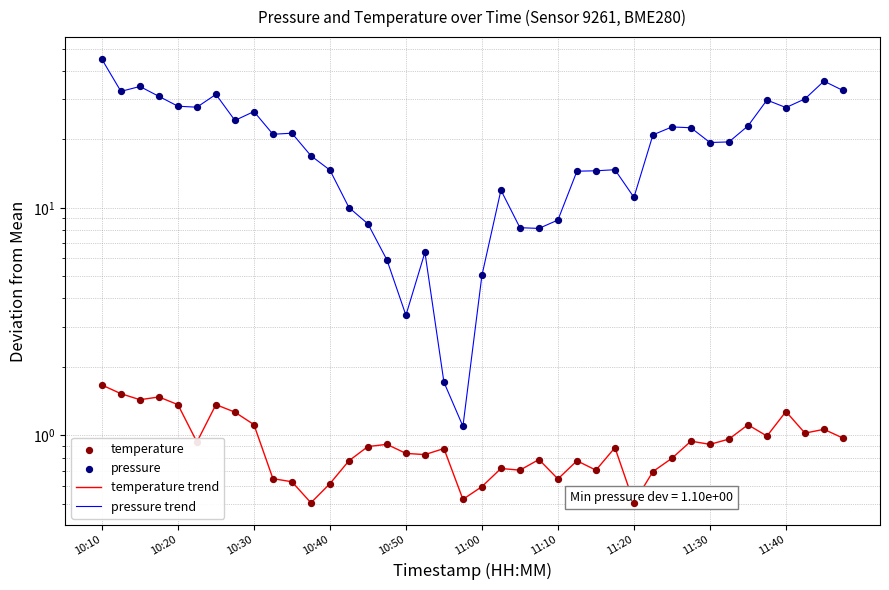

At which category is the sum across all series the highest?

10:10